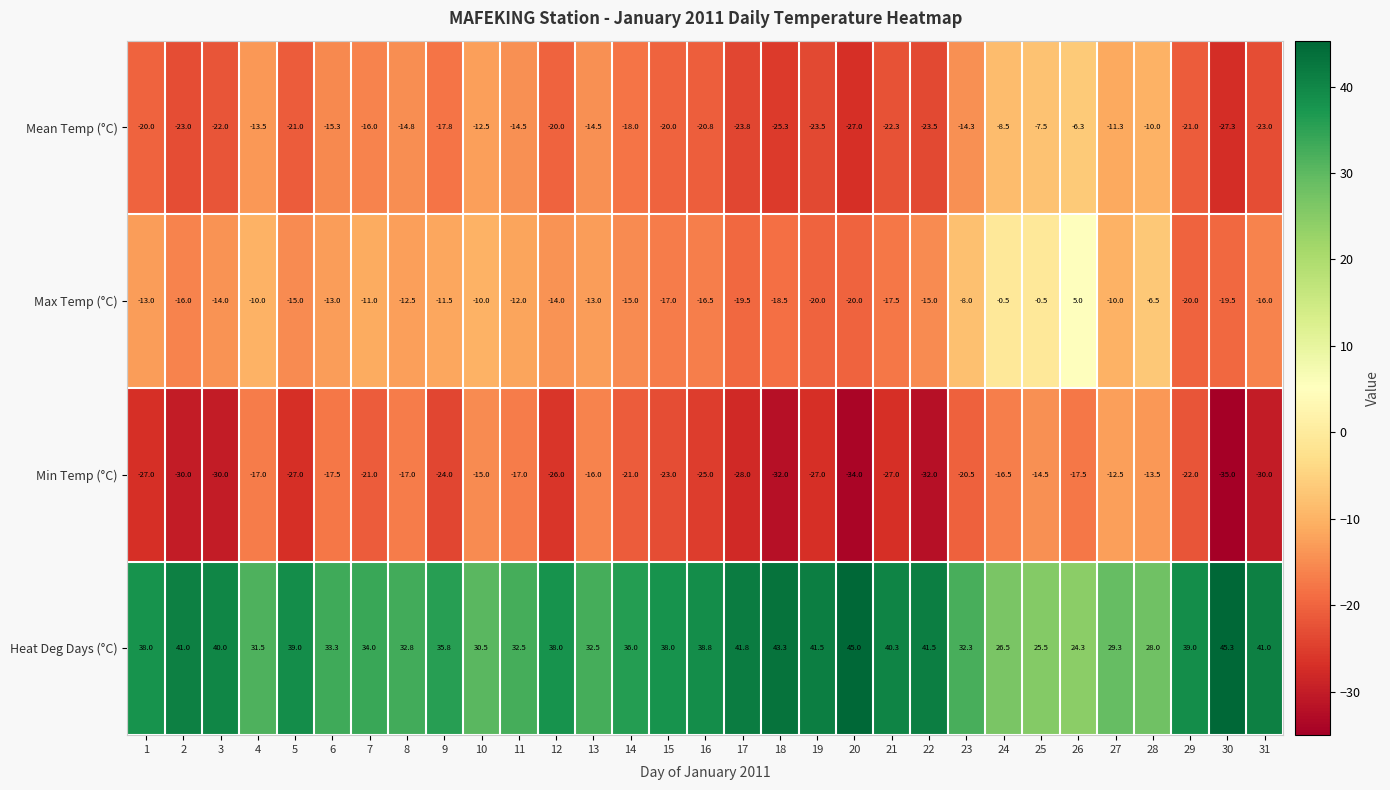

The Max Temp (°C) series shows -16.5 at 16. True or false?

True